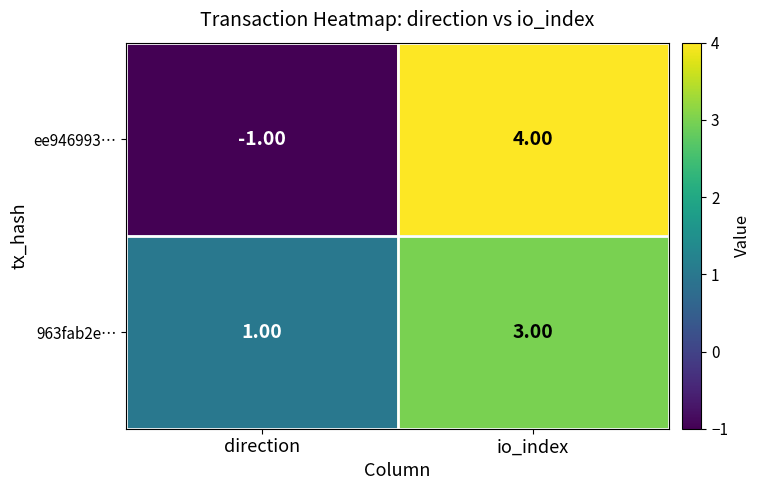

How many values in the 963fab2e… series are below 3?

1